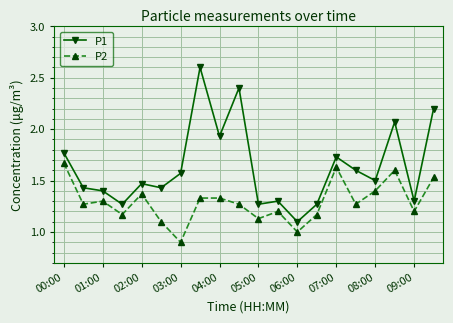

At how many categories does at least one series exceed 2?

4